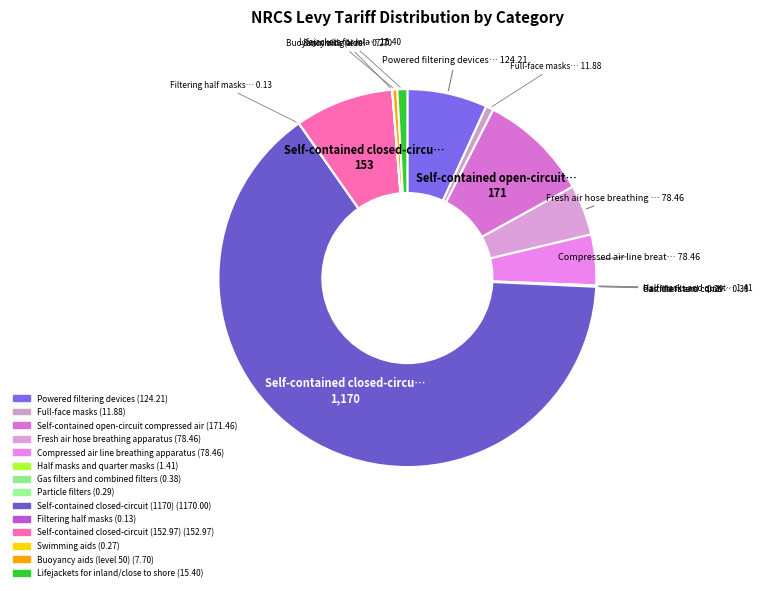

Is it true that Gas filters and combined filters is 1% of the pie?

False